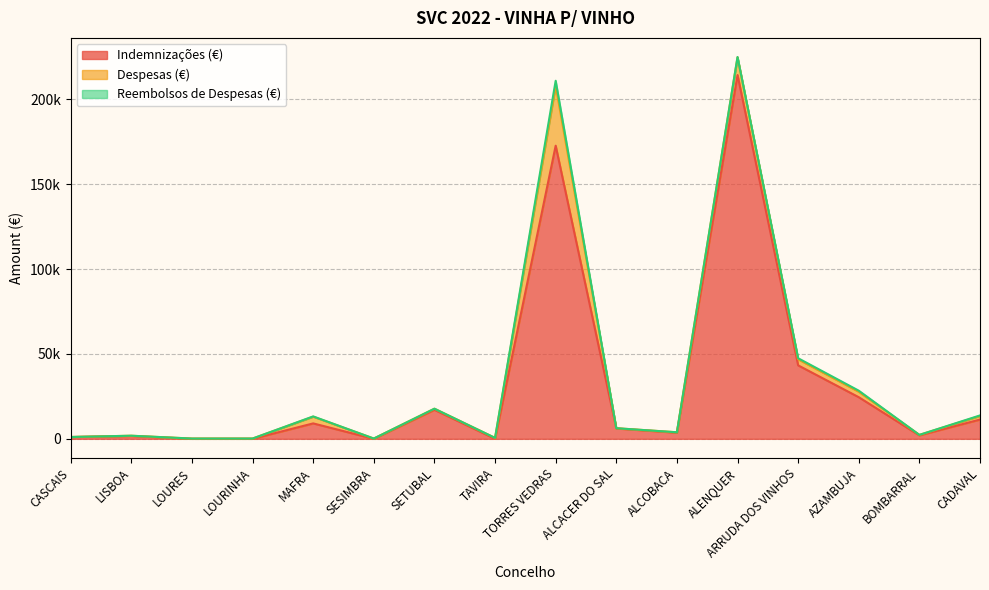

What is the total value across all series at LOURES?

160.1